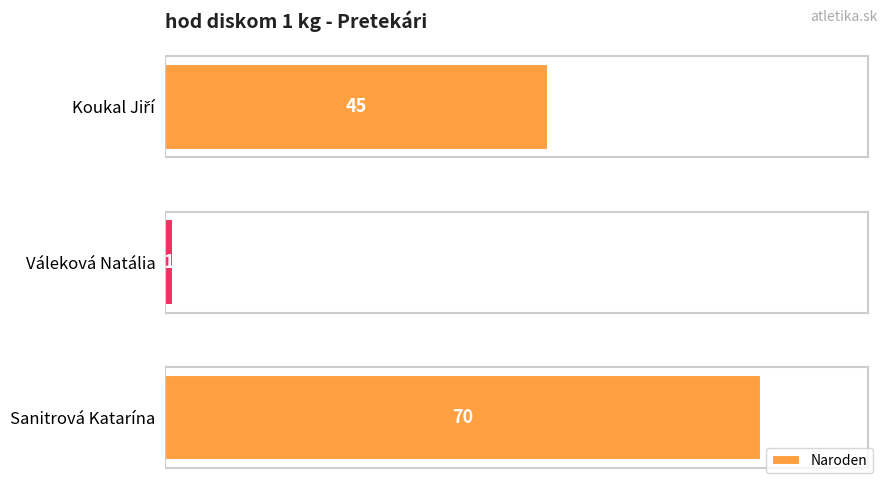

What is the smallest value displayed?

1